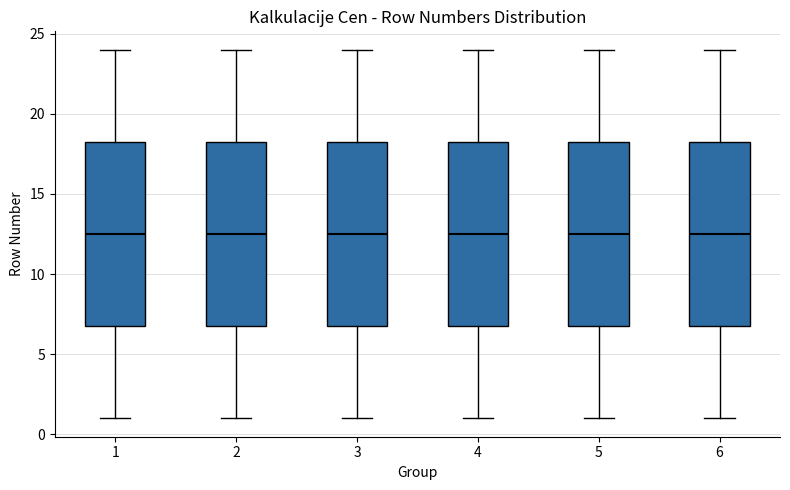

Reading left to right, transcribe this box plot: for each box, give where its median line is, the range the box spans, and where its two whiskers end, as read against the y-axis. The values are not printed on the chart, so give them approximately, as read against the axis.

1: median 12.5, box 7.0 to 18.5, whiskers 1.0 to 24.0
2: median 12.5, box 7.0 to 18.5, whiskers 1.0 to 24.0
3: median 12.5, box 7.0 to 18.5, whiskers 1.0 to 24.0
4: median 12.5, box 7.0 to 18.5, whiskers 1.0 to 24.0
5: median 12.5, box 7.0 to 18.5, whiskers 1.0 to 24.0
6: median 12.5, box 7.0 to 18.5, whiskers 1.0 to 24.0